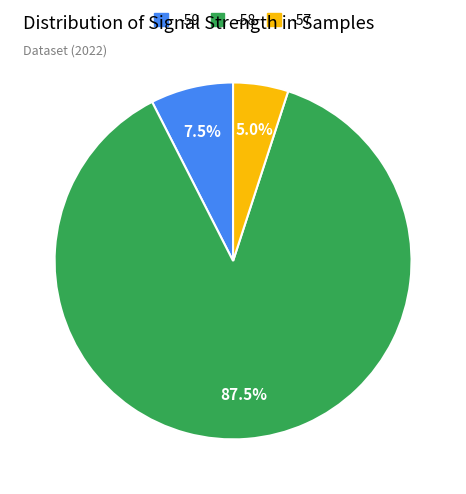

Is there a majority slice in this chart?

Yes